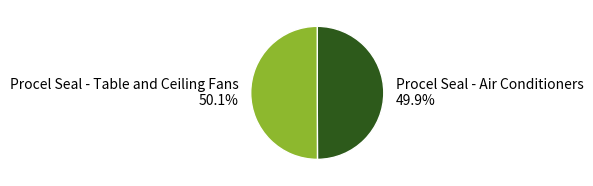

True or false: Procel Seal - Table and Ceiling Fans accounts for 36% of the total.

False